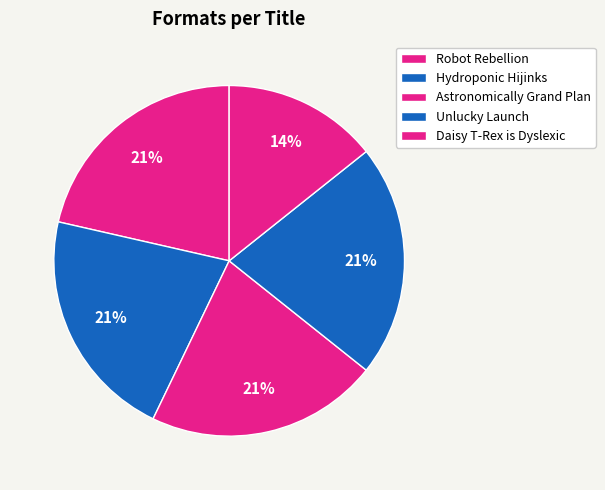

How many segments does this pie chart have?

5